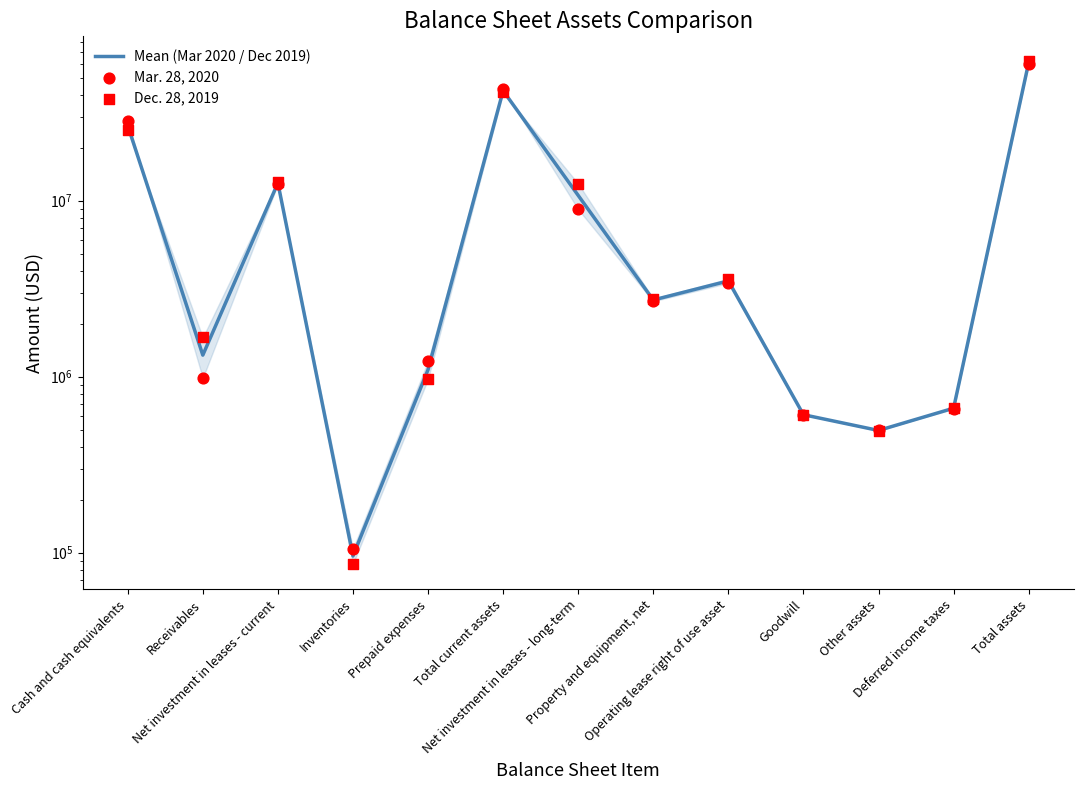

Which series contains the highest Y value?

Dec. 28, 2019